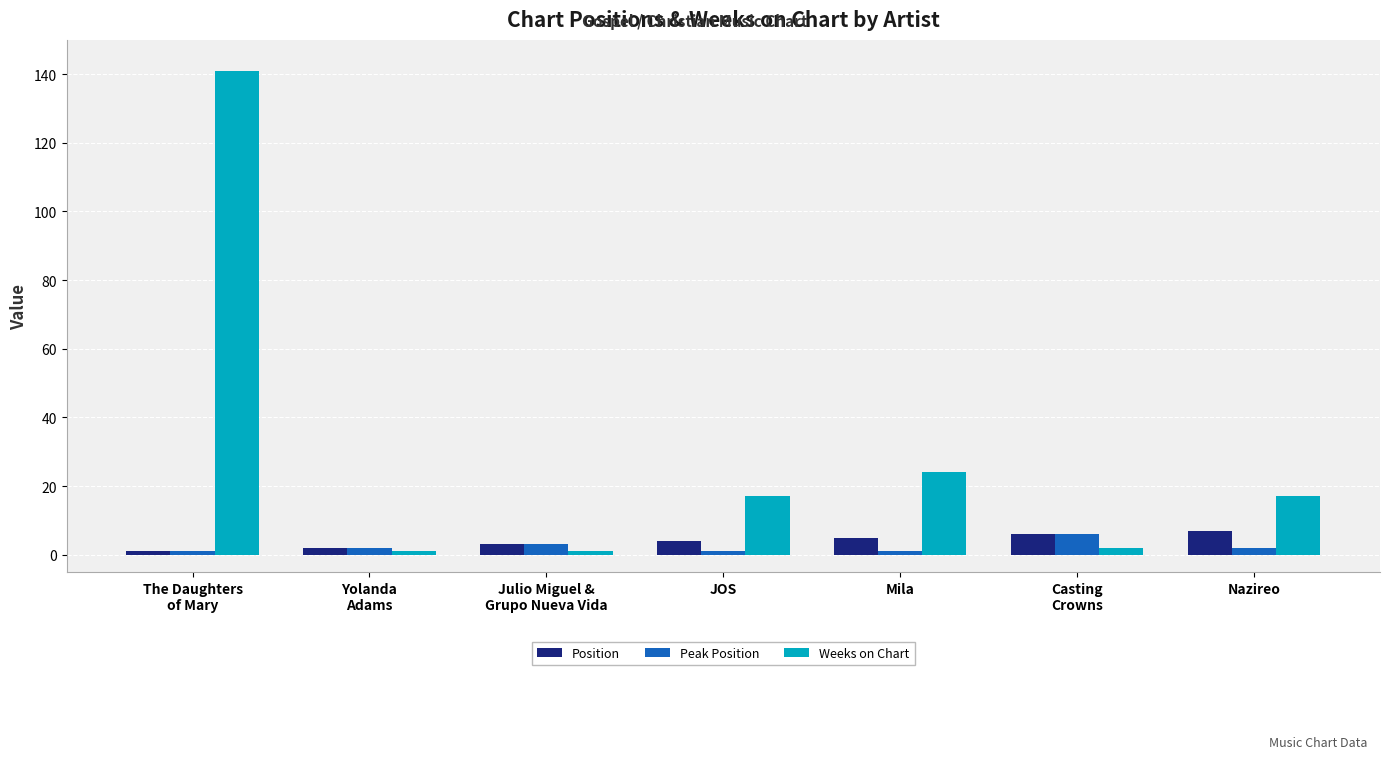

What is the highest value of the Weeks on Chart series?

141